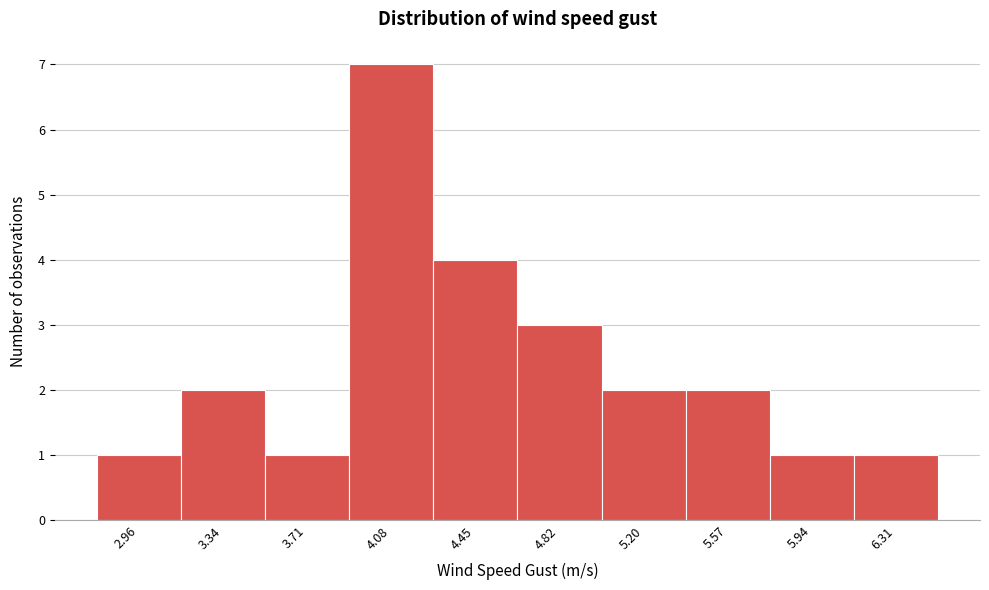

Reading left to right, list every bar in this chart as the range it spans on the x-axis followed by its height. Neither the bar edges nor the heights are printed on the chart, so give them approximately, as read against the axes.

2.80 to 3.15: 1
3.15 to 3.50: 2
3.50 to 3.90: 1
3.90 to 4.25: 7
4.25 to 4.65: 4
4.65 to 5.00: 3
5.00 to 5.40: 2
5.40 to 5.75: 2
5.75 to 6.15: 1
6.15 to 6.50: 1